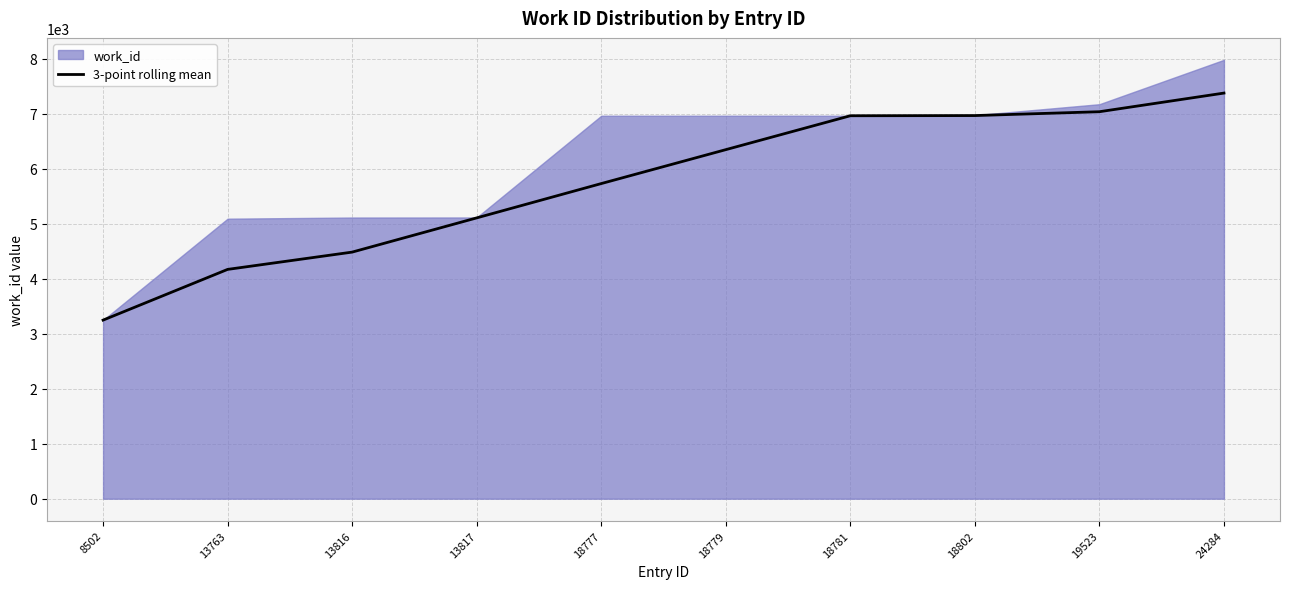

What is the difference between the maximum and minimum values?

4129.3